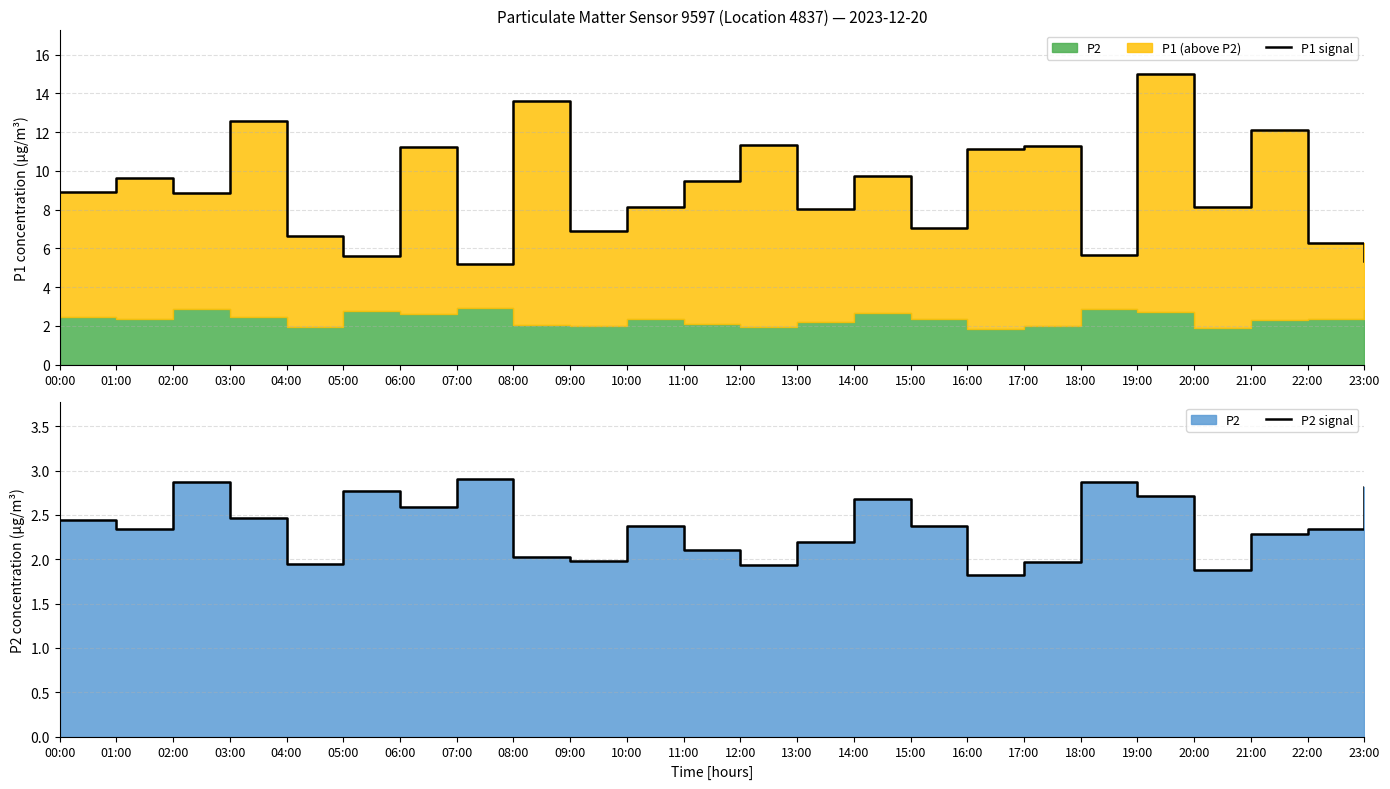

The value of P2 signal at 14:00 is 2.7. True or false?

True